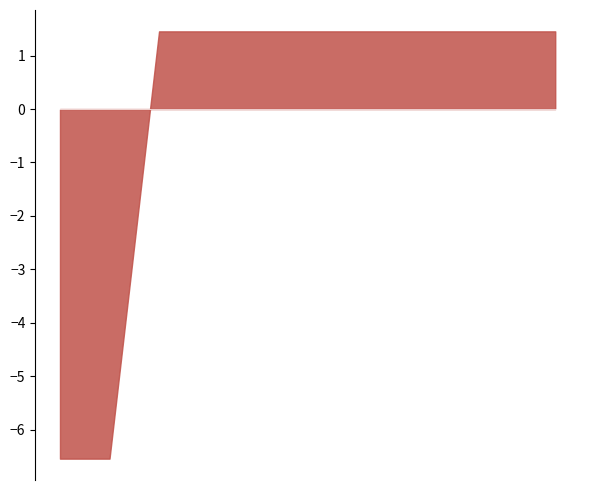

What is the minimum value shown in the chart?

-6.5